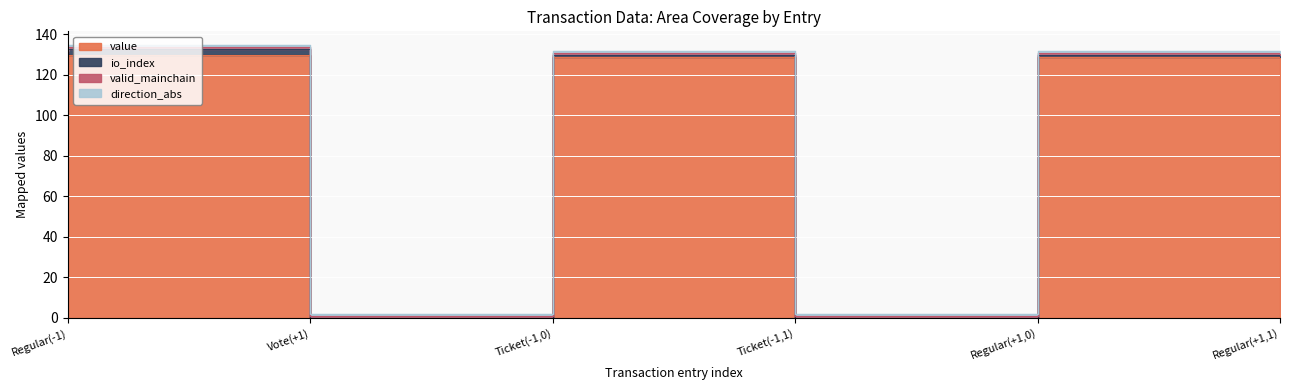

Rank the categories by valid_mainchain value from lowest to highest.

Regular(-1), Vote(+1), Ticket(-1,0), Ticket(-1,1), Regular(+1,0), Regular(+1,1)